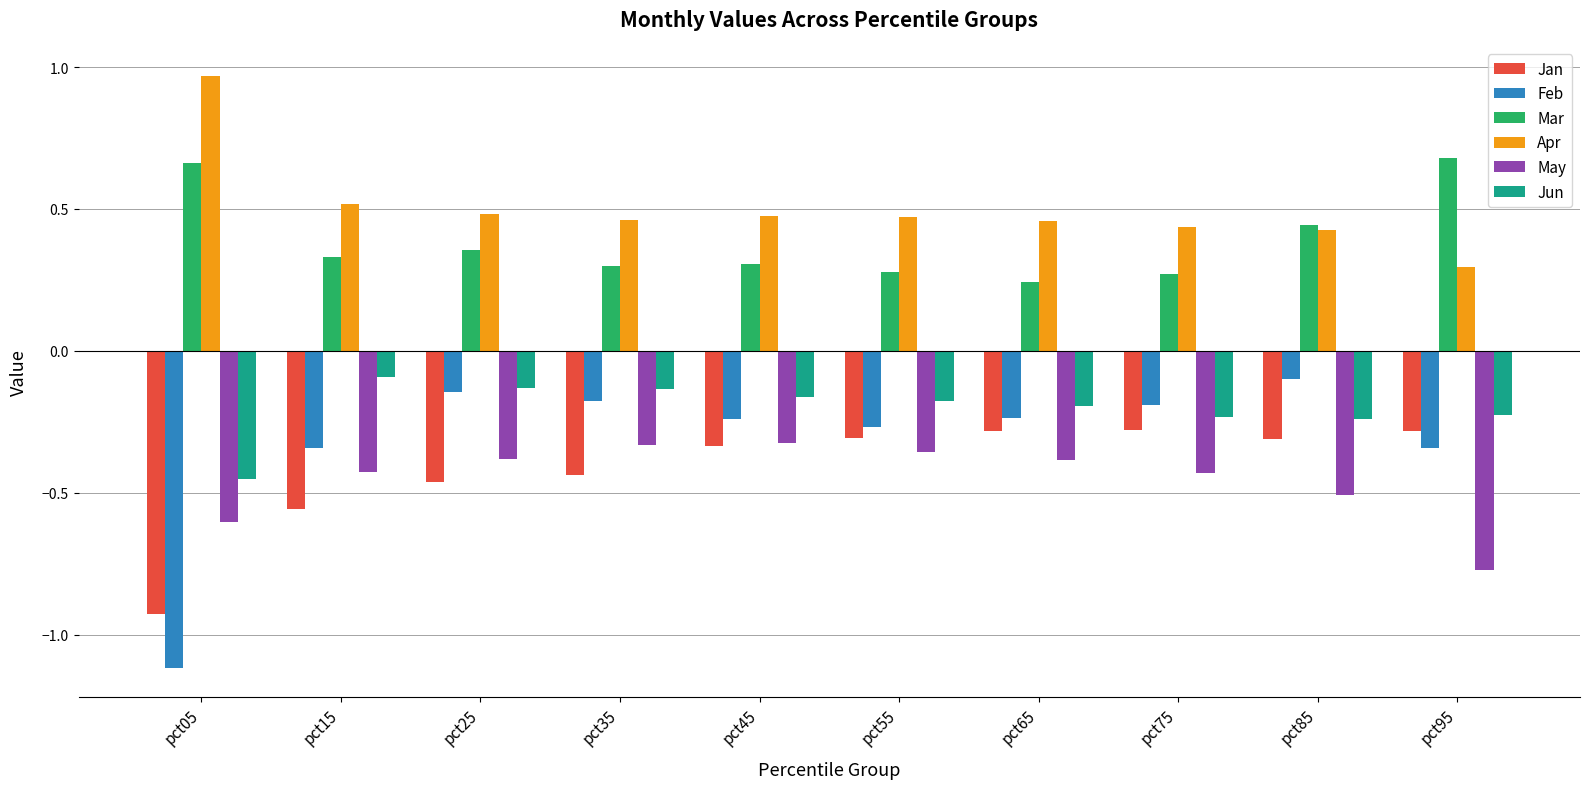

Is the value of Jun at pct55 greater than the value of Apr at pct25?

No